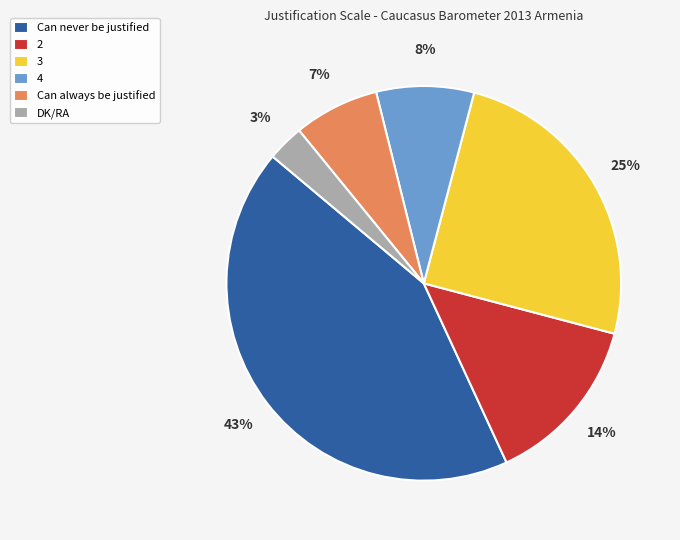

Between Can always be justified and DK/RA, which is larger?

Can always be justified